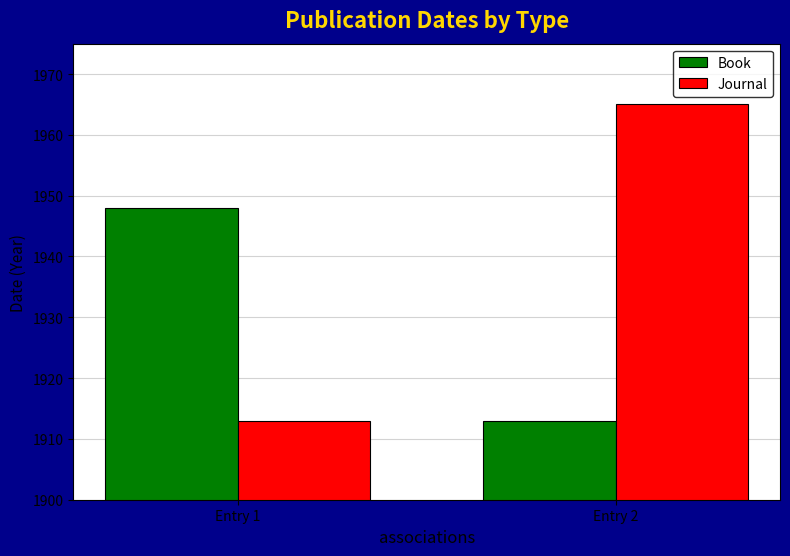

What is the sum of the Book values at Entry 1 and Entry 2?

3861